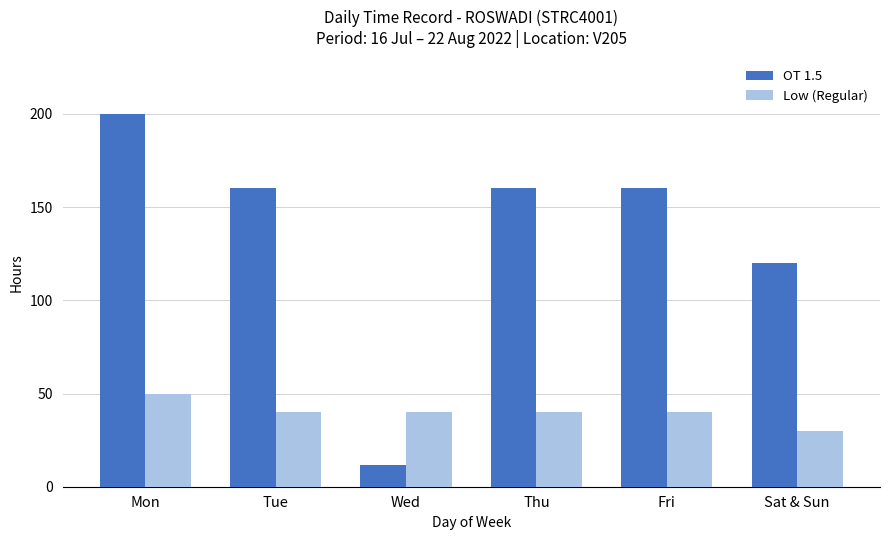

Which series has the largest total across all categories?

OT 1.5